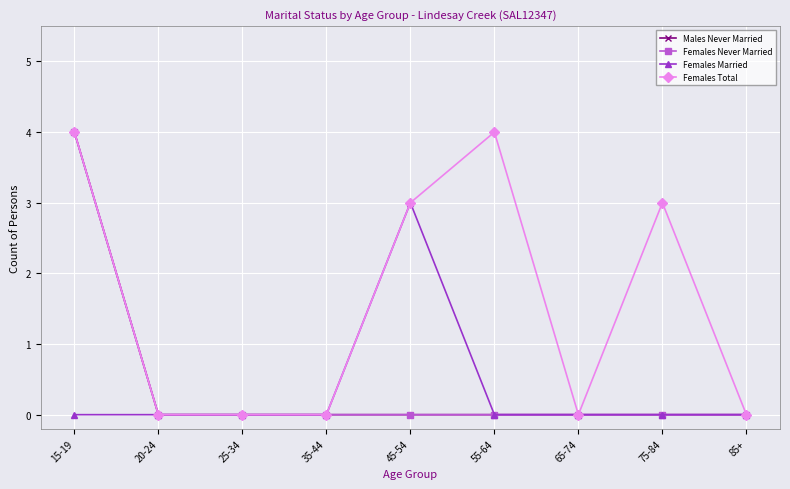

Reading left to right, transcribe all the data shown in this chart.

Males Never Married: 15-19=4	20-24=0	25-34=0	35-44=0	45-54=0	55-64=0	65-74=0	75-84=0	85+=0
Females Never Married: 15-19=4	20-24=0	25-34=0	35-44=0	45-54=0	55-64=0	65-74=0	75-84=0	85+=0
Females Married: 15-19=0	20-24=0	25-34=0	35-44=0	45-54=3	55-64=0	65-74=0	75-84=0	85+=0
Females Total: 15-19=4	20-24=0	25-34=0	35-44=0	45-54=3	55-64=4	65-74=0	75-84=3	85+=0